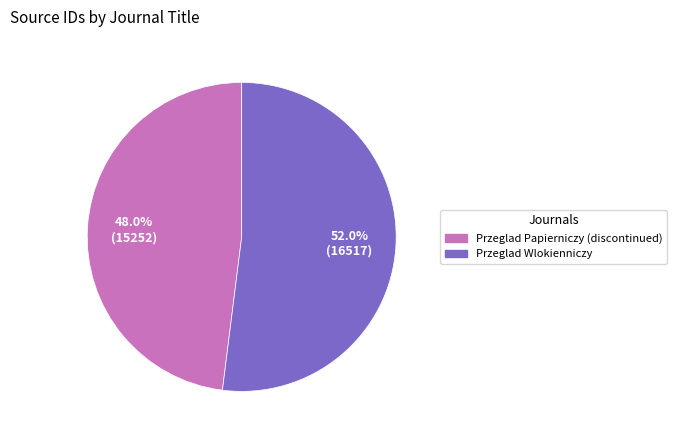

Which slice is the largest?

Przeglad Wlokienniczy